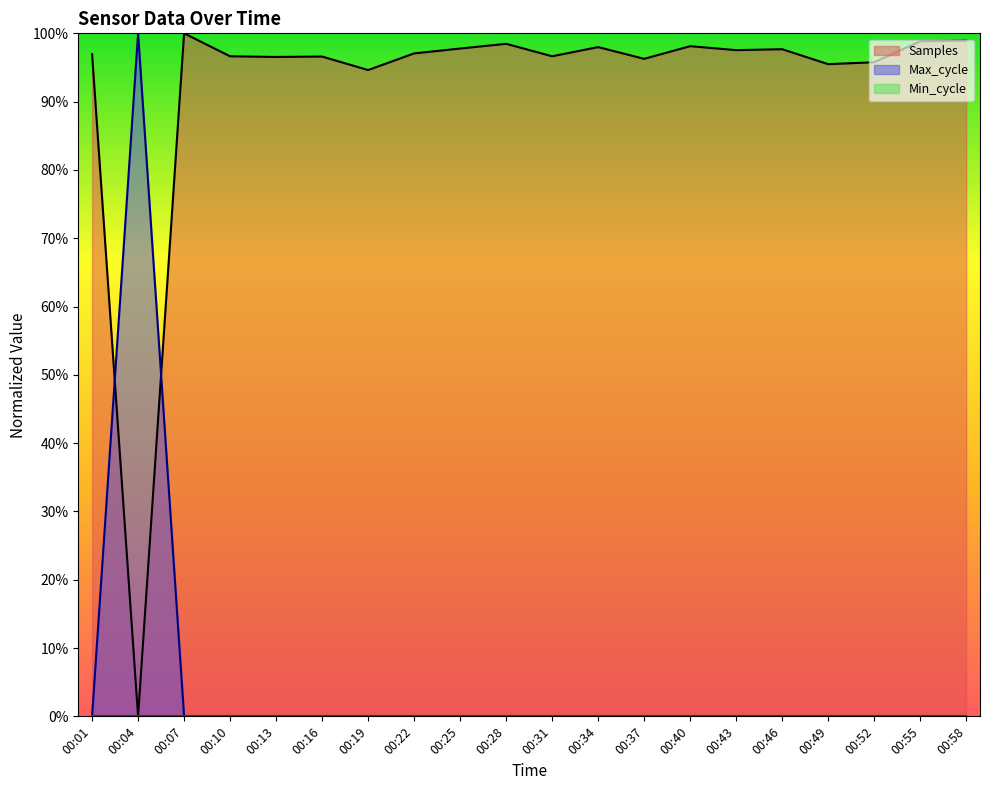

What is the value of the Samples point at the 15th from the left?

1.0